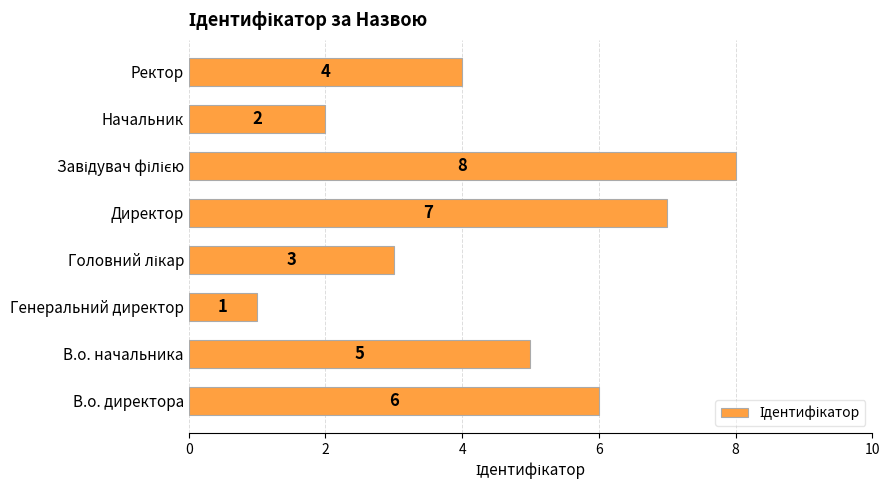

What is the maximum value shown in the chart?

8